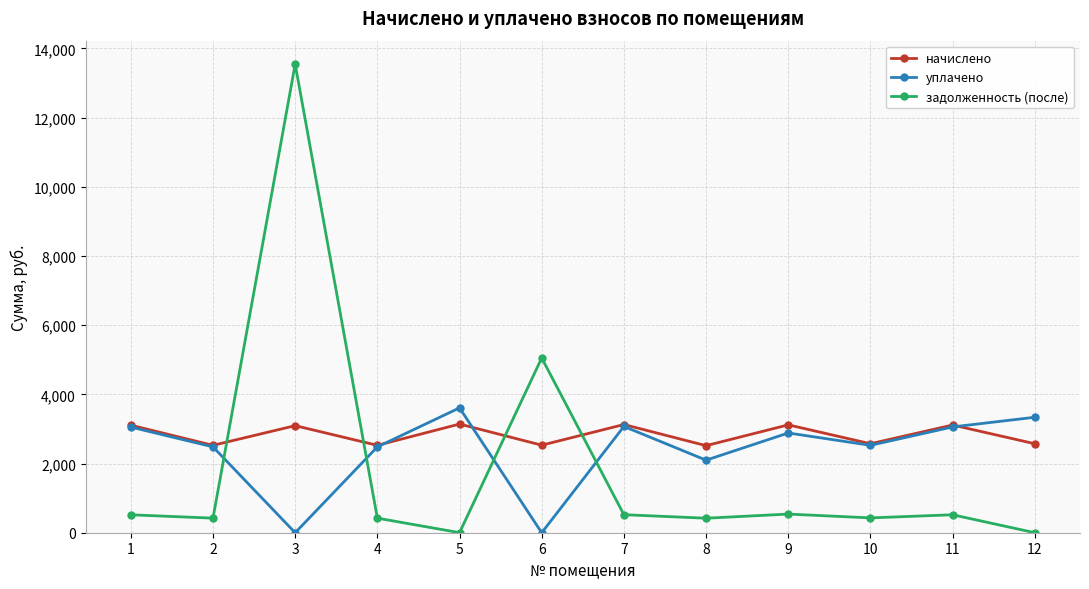

How many interior local valleys does the начислено series have?

5